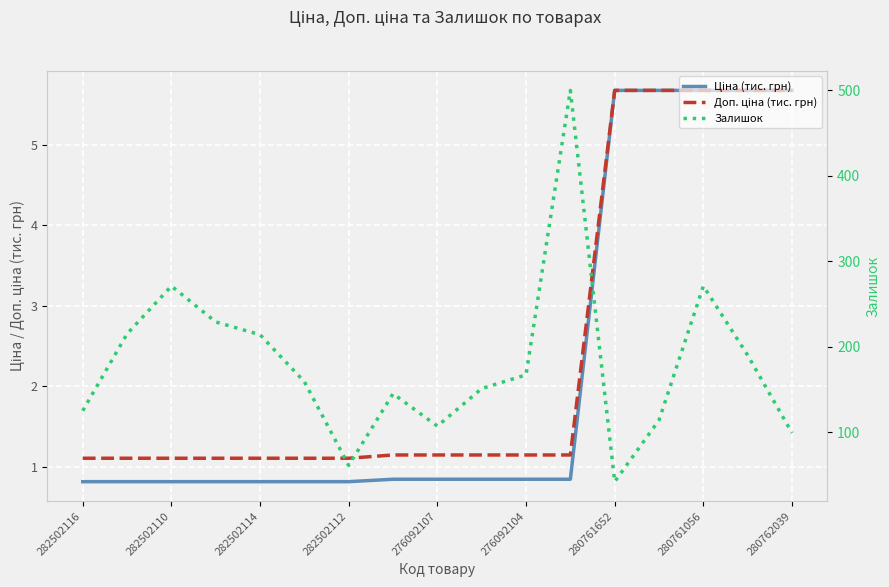

What position from the left is 280761652?

13